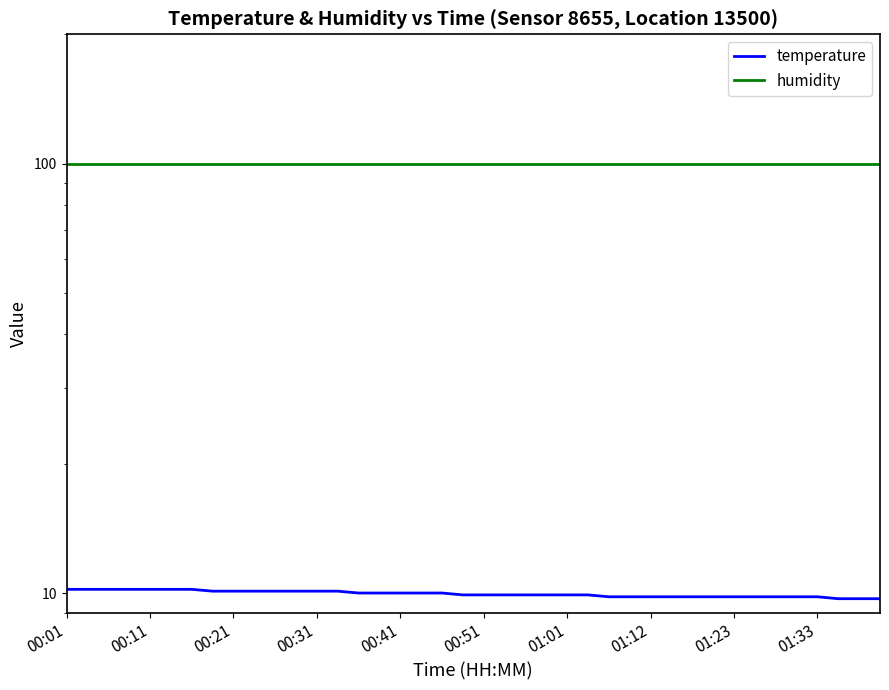

At which category is the sum across all series the highest?

00:01